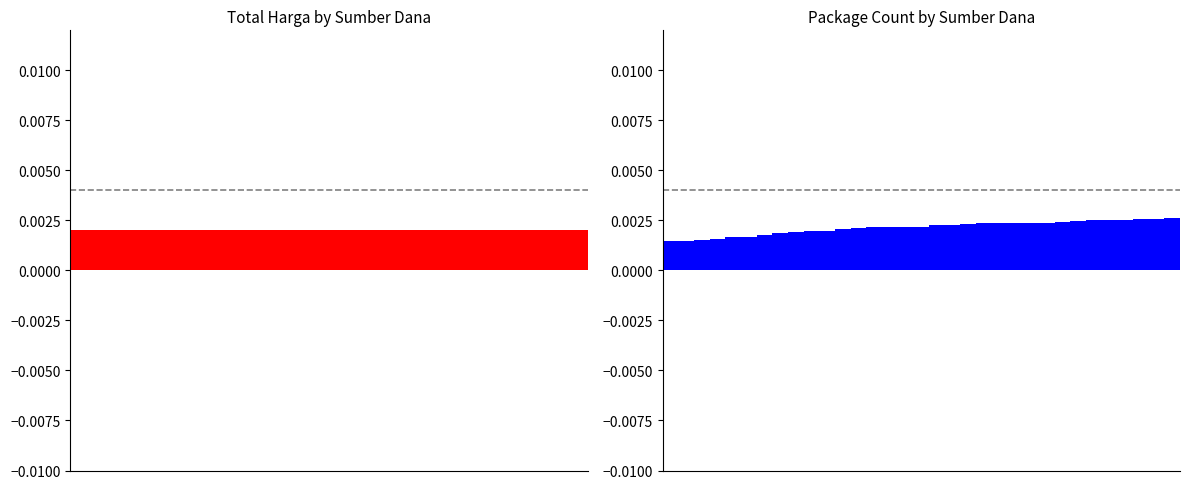

Is it true that APBD equals 0.0 at 20?

False